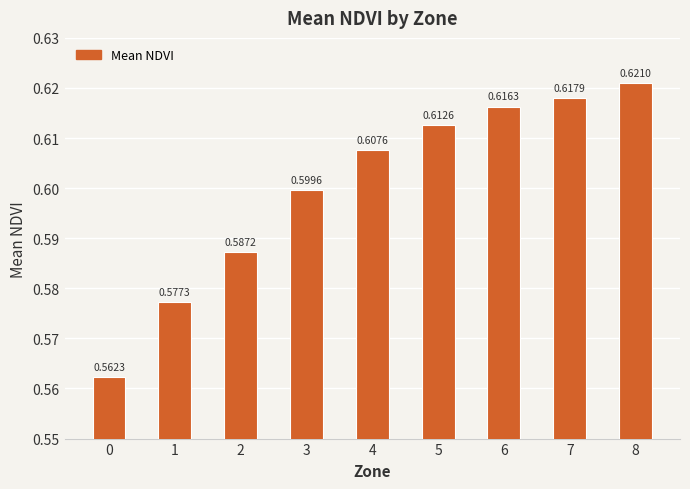

List the labels in order of value, smallest first.

0, 1, 2, 3, 4, 5, 6, 7, 8